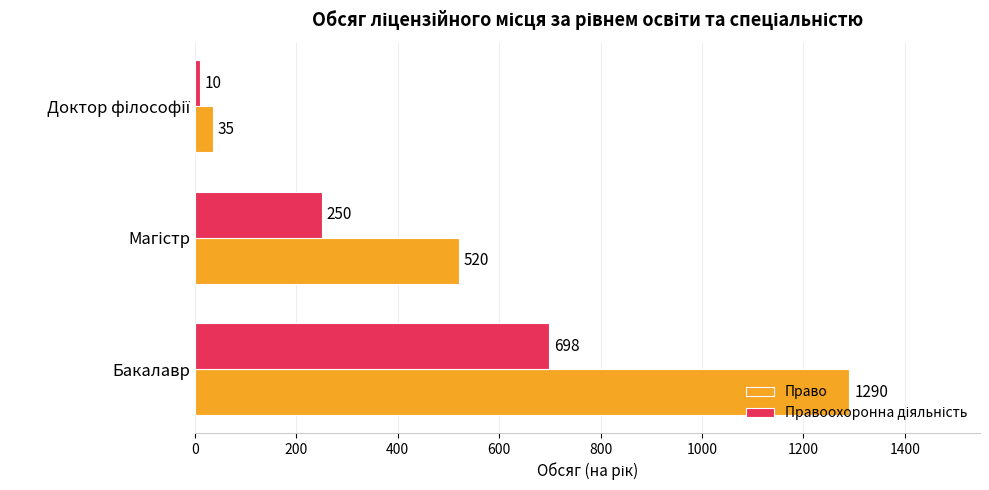

What is the maximum value for Право?

1290